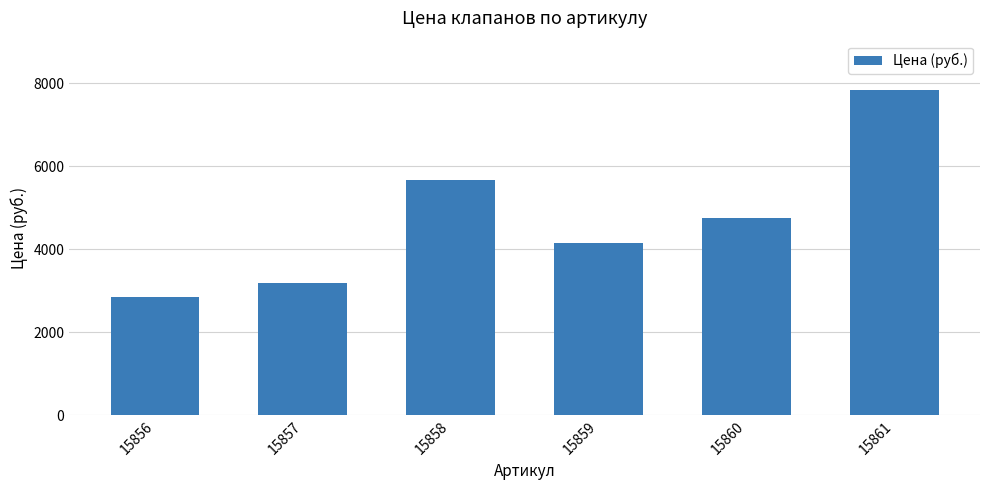

At which label does the data first exceed 4741?

15858